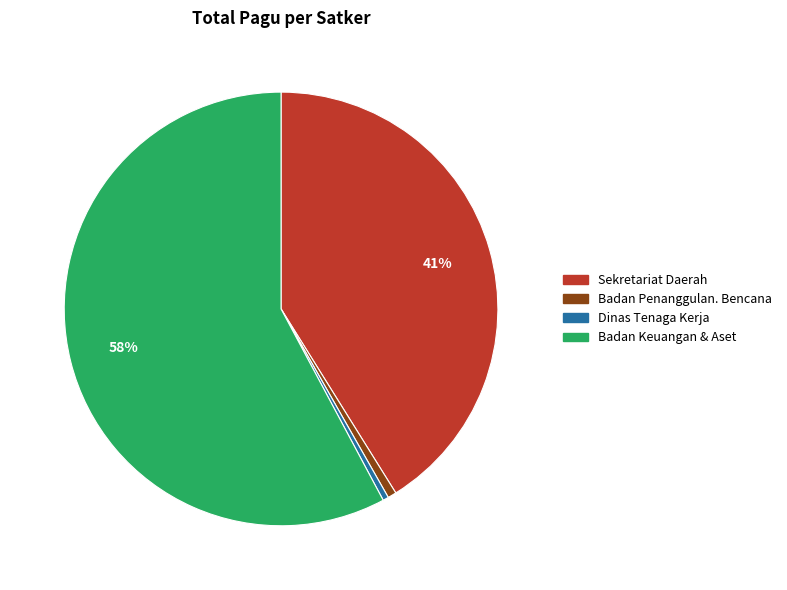

Between Sekretariat Daerah and Dinas Tenaga Kerja, which is larger?

Sekretariat Daerah